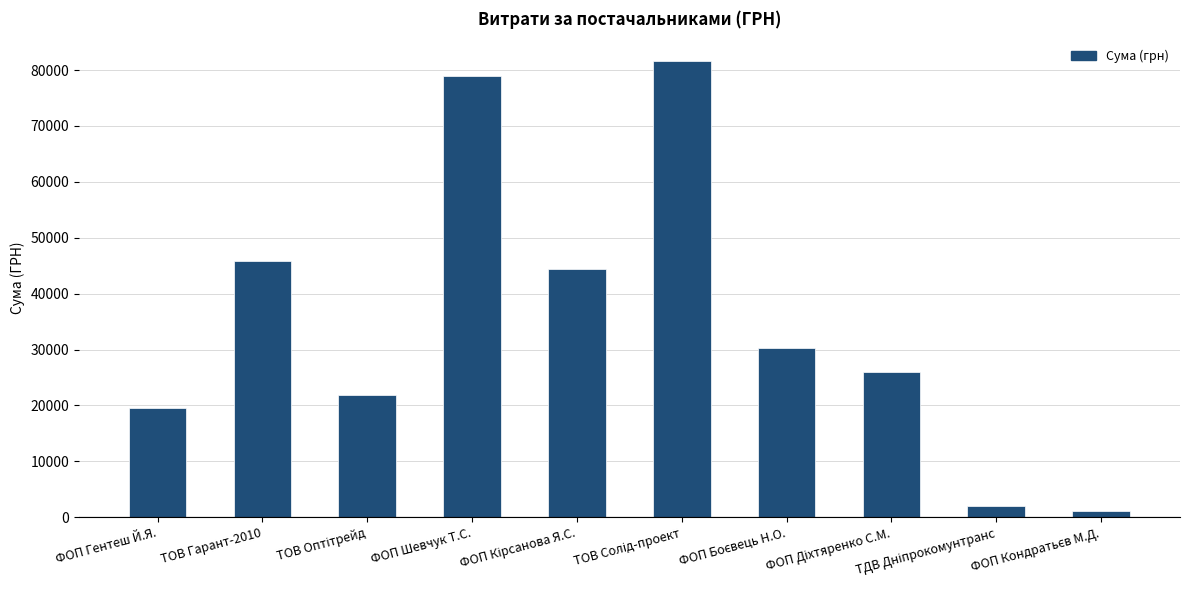

What is the label of the 1st bar from the left?

ФОП Гентеш Й.Я.